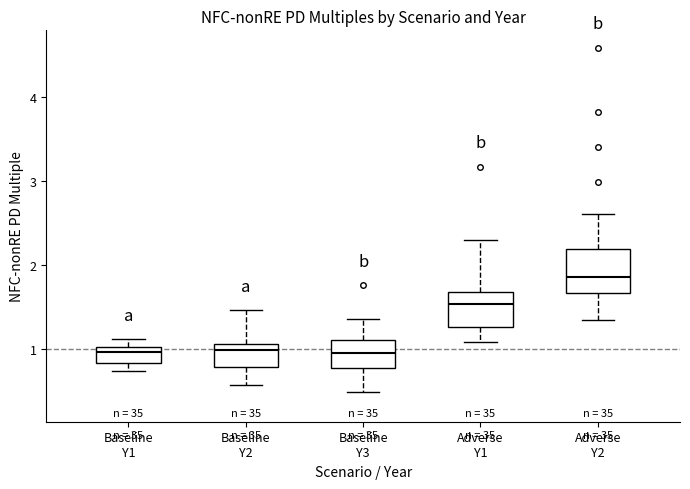

Reading left to right, read every box against the y-axis: the position of its median line, the range the box covers, and the ends of its whiskers. The values are not printed on the chart, so give them approximately, as read against the axis.

Baseline Y1: median 1.0 (just below the box's upper edge), box 0.8 to 1.0, whiskers 0.7 to 1.1
Baseline Y2: median 1.0, box 0.8 to 1.1, whiskers 0.6 to 1.5
Baseline Y3: median 1.0, box 0.8 to 1.1, whiskers 0.5 to 1.4
Adverse Y1: median 1.5, box 1.3 to 1.7, whiskers 1.1 to 2.3
Adverse Y2: median 1.9, box 1.7 to 2.2, whiskers 1.3 to 2.6